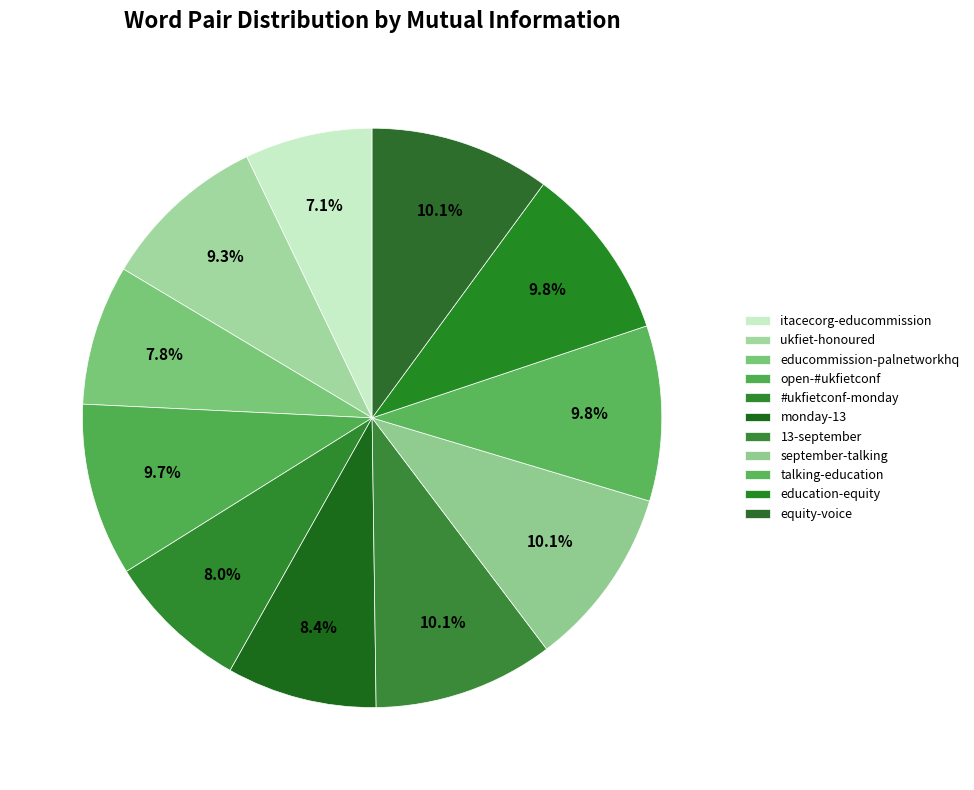

How many segments does this pie chart have?

11